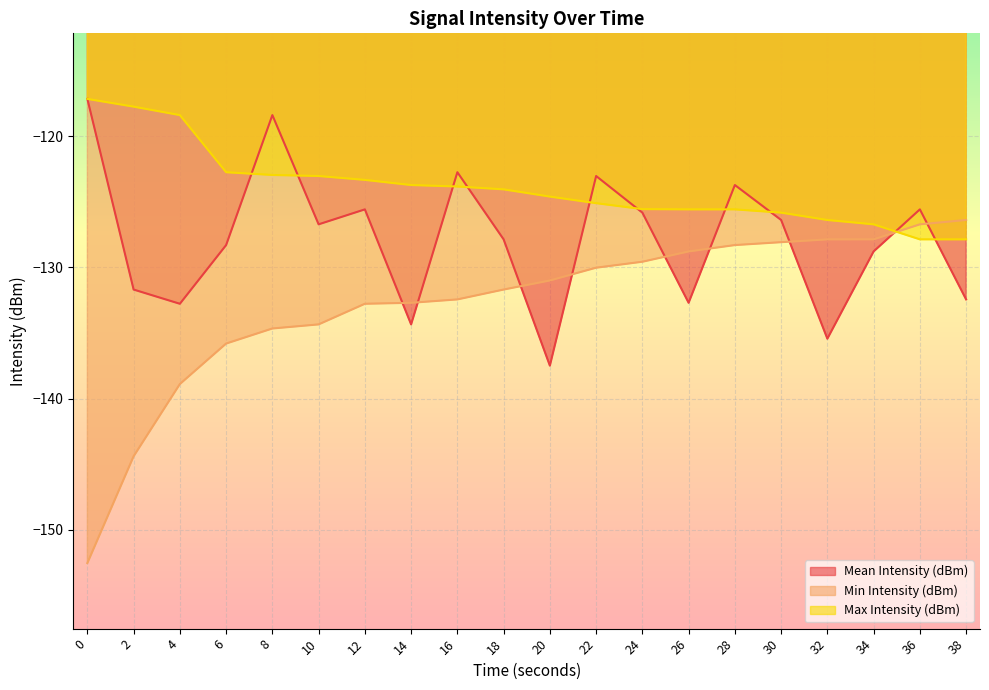

At which category is the sum across all series the highest?

8